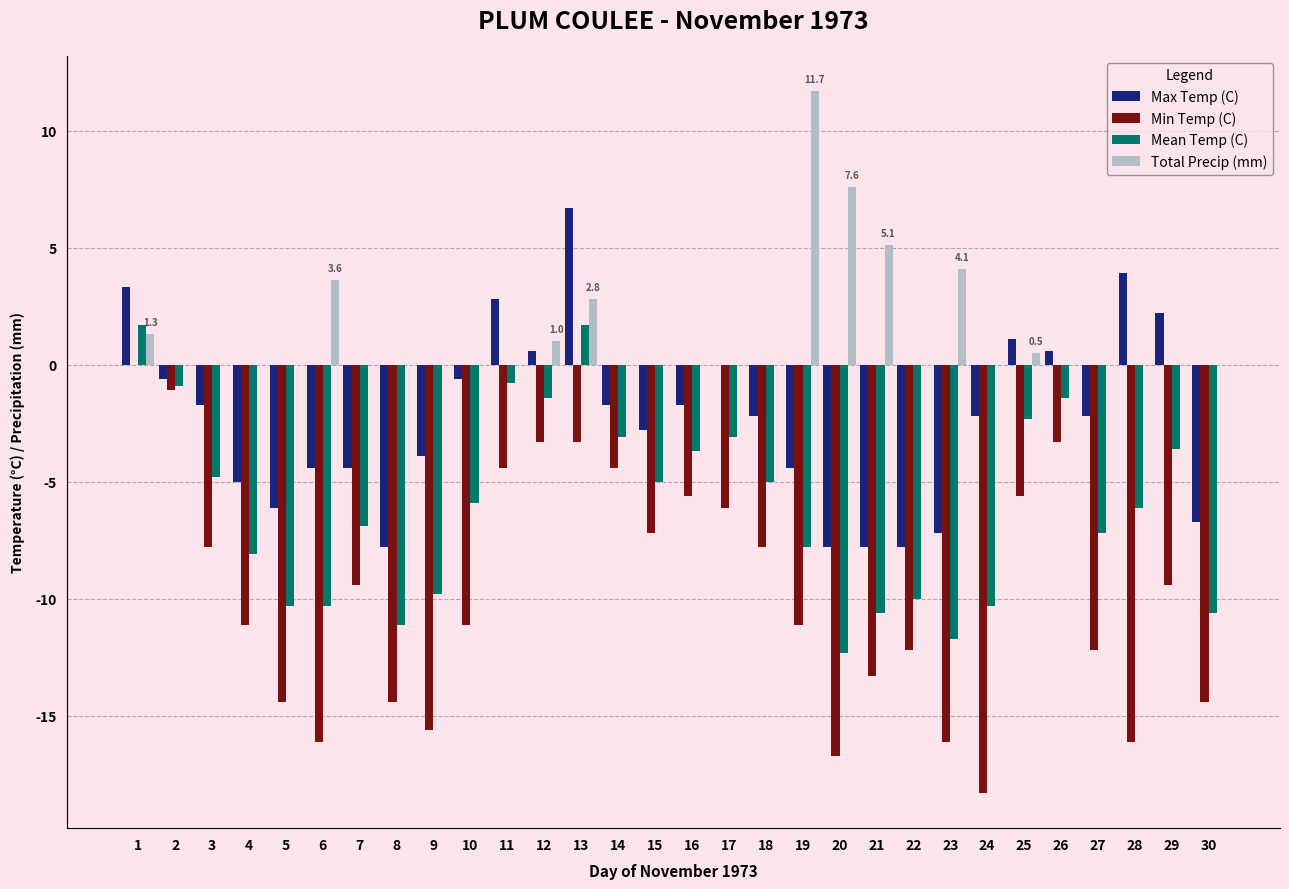

At which category is the sum across all series the highest?

13